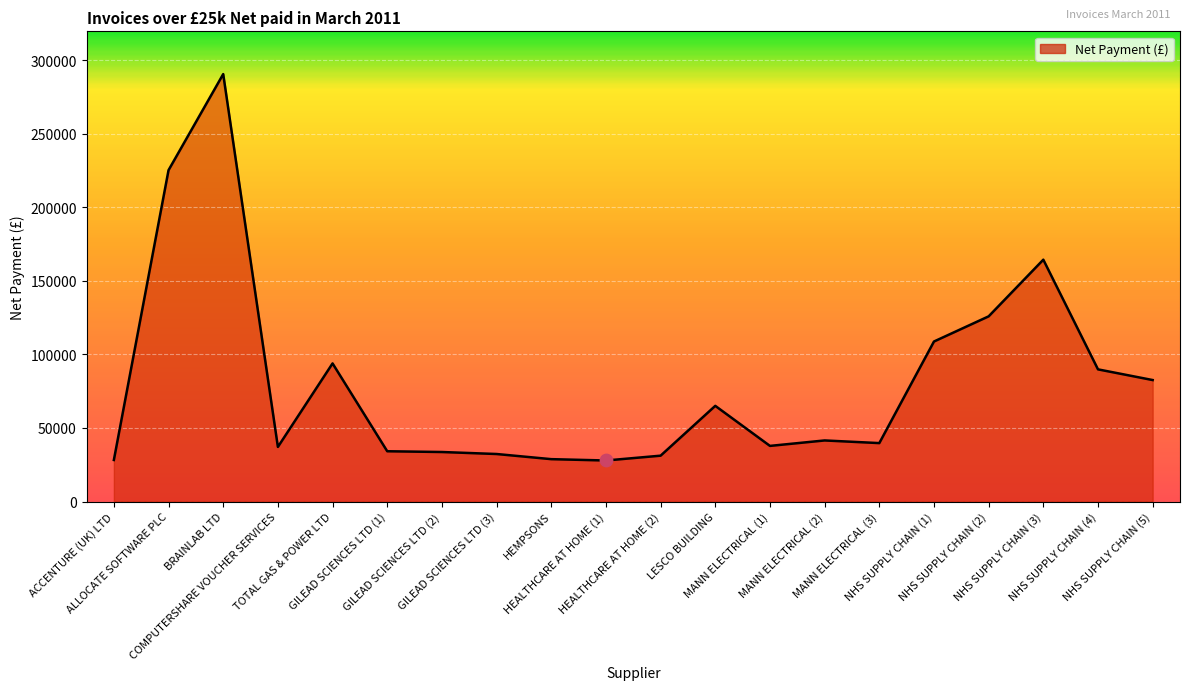

Which has a higher value, HEMPSONS or TOTAL GAS & POWER LTD?

TOTAL GAS & POWER LTD